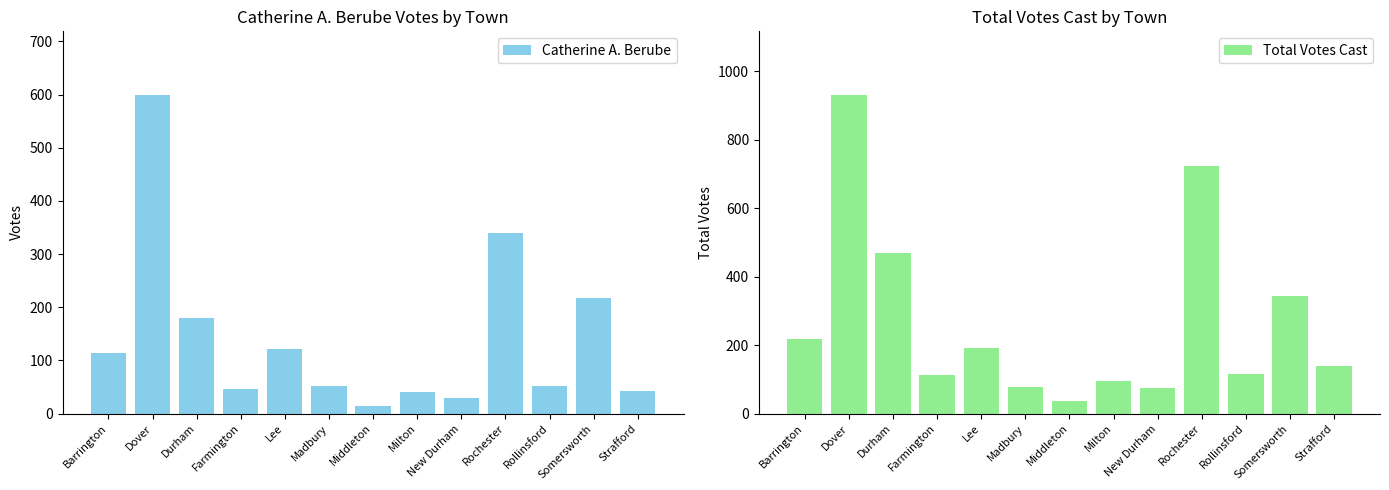

At how many categories does at least one series exceed 827?

1